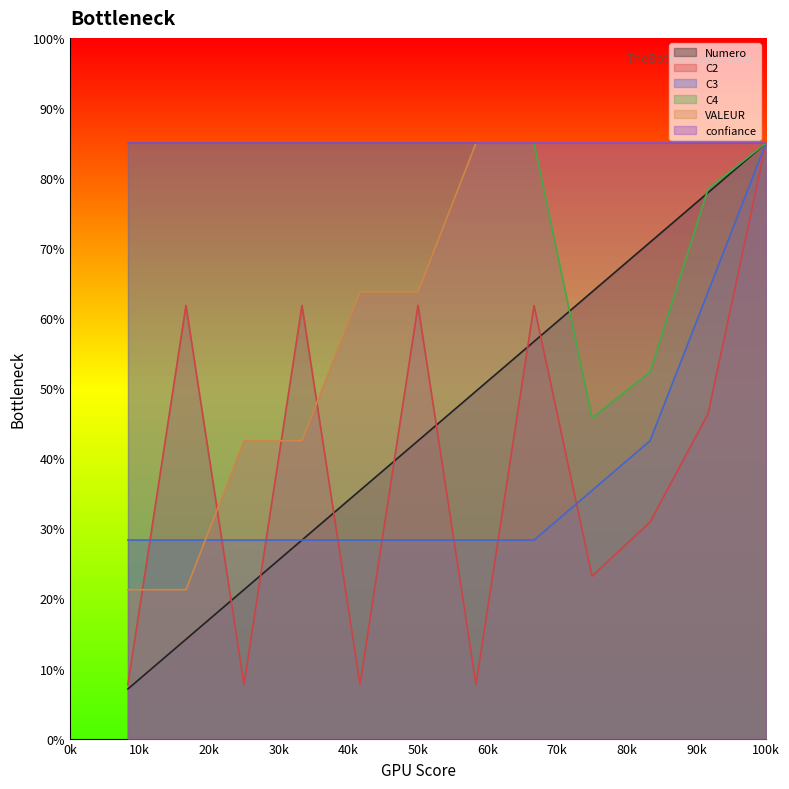

What is the value of the C2 point at the 11th from the left?

46.4